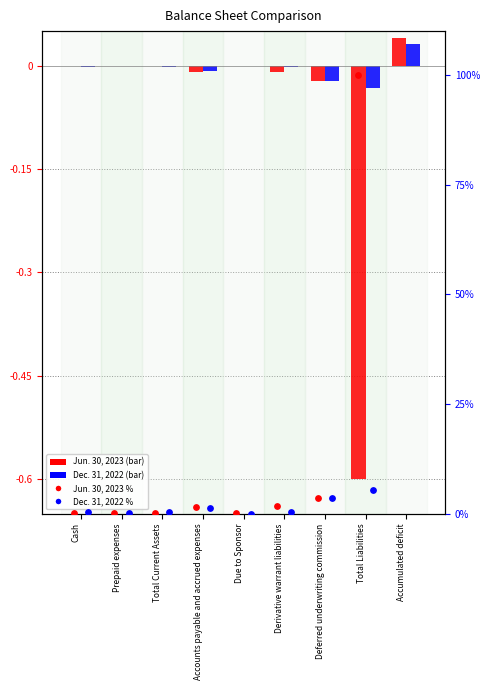

At how many categories does at least one series exceed 13?

1